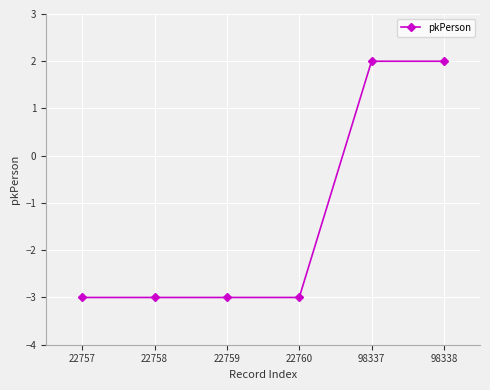

What is the difference between the second highest and second lowest values?

5.0